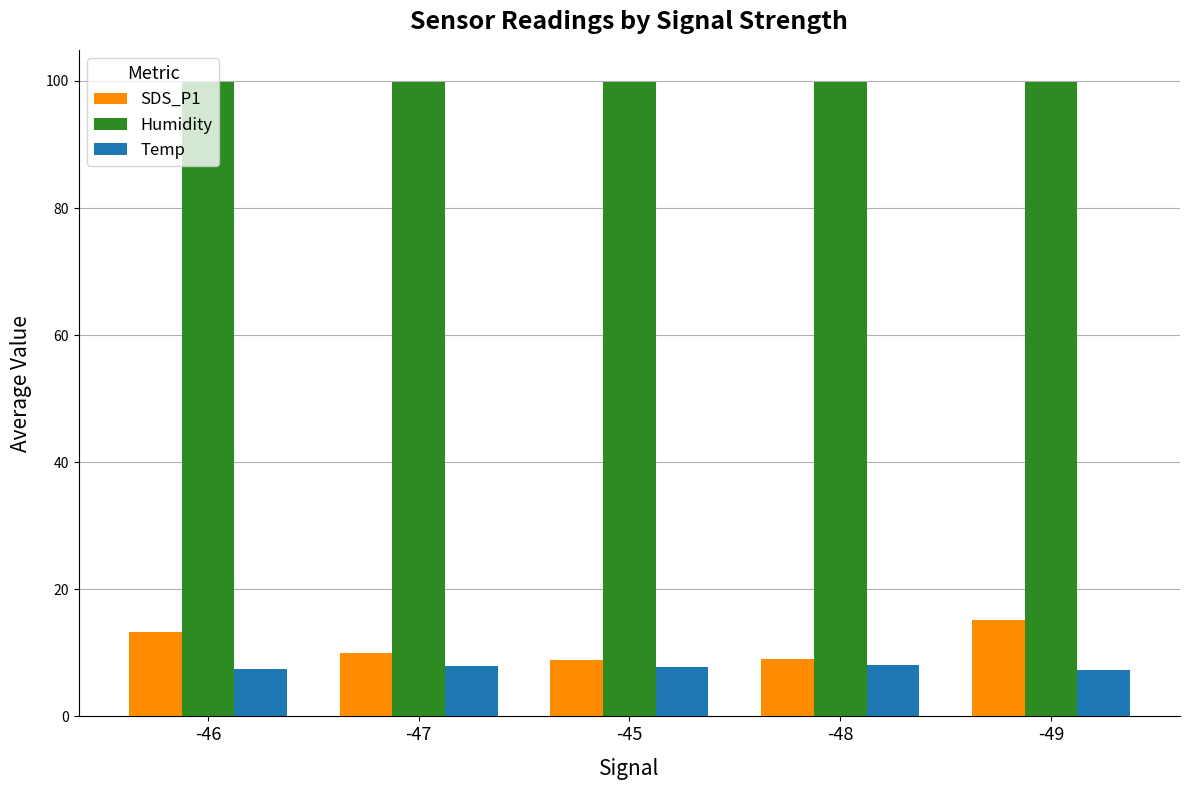

What position from the right is -47?

4